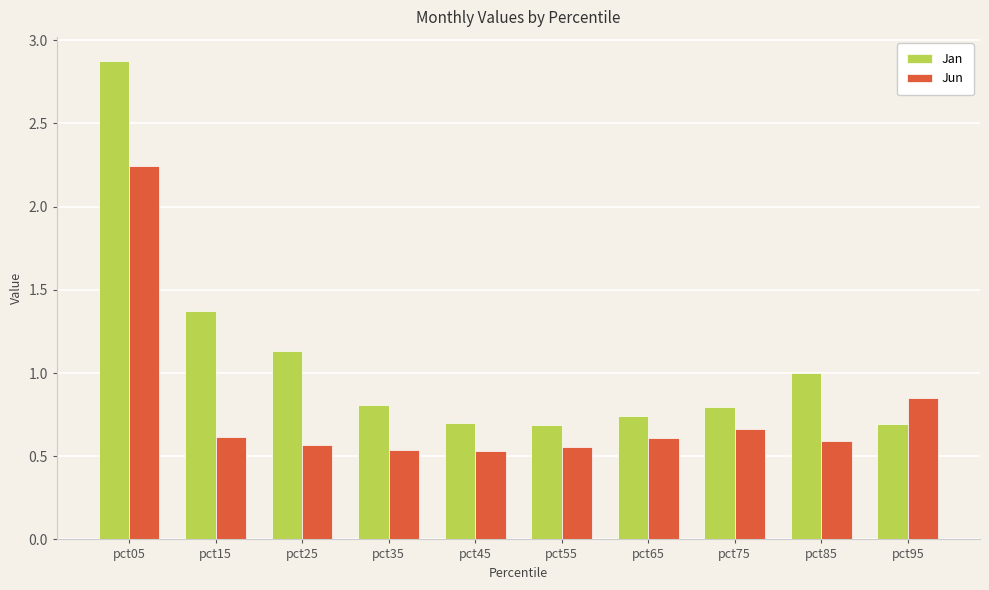

What is the average value of the Jun series?

0.8